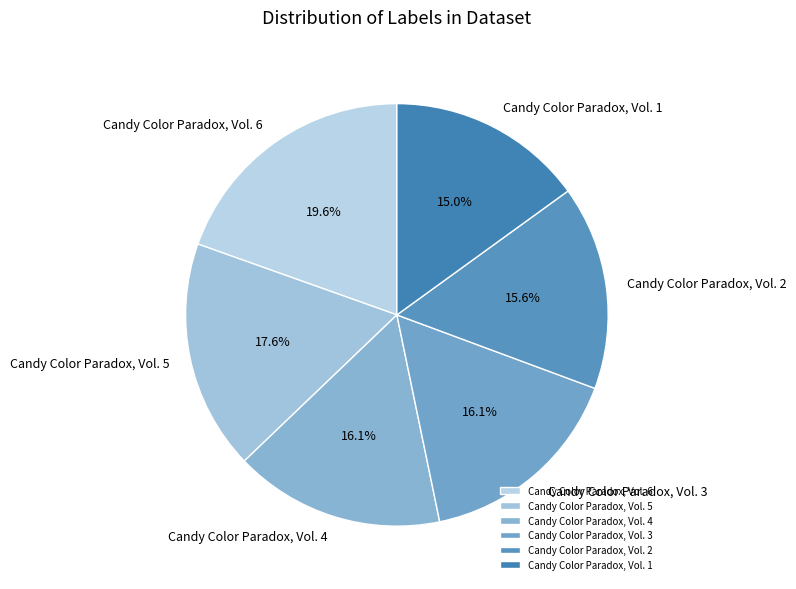

Count the number of slices in the pie.

6